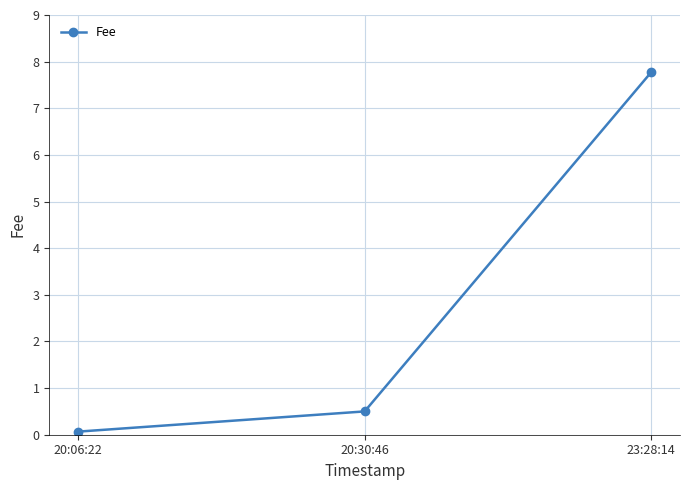

How many categories are shown in the chart?

3